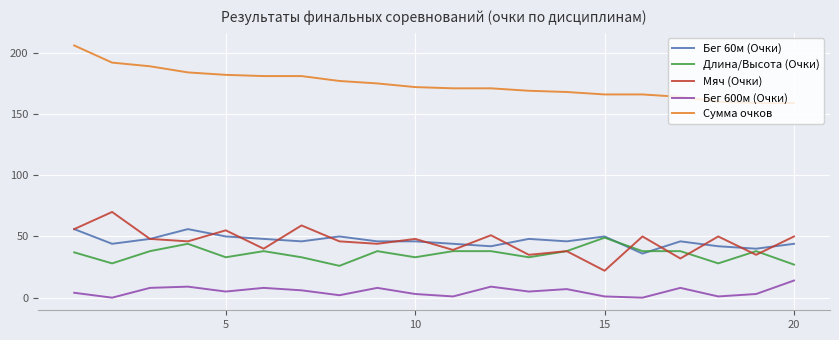

True or false: Бег 600м (Очки) and Бег 60м (Очки) intersect in this chart.

False